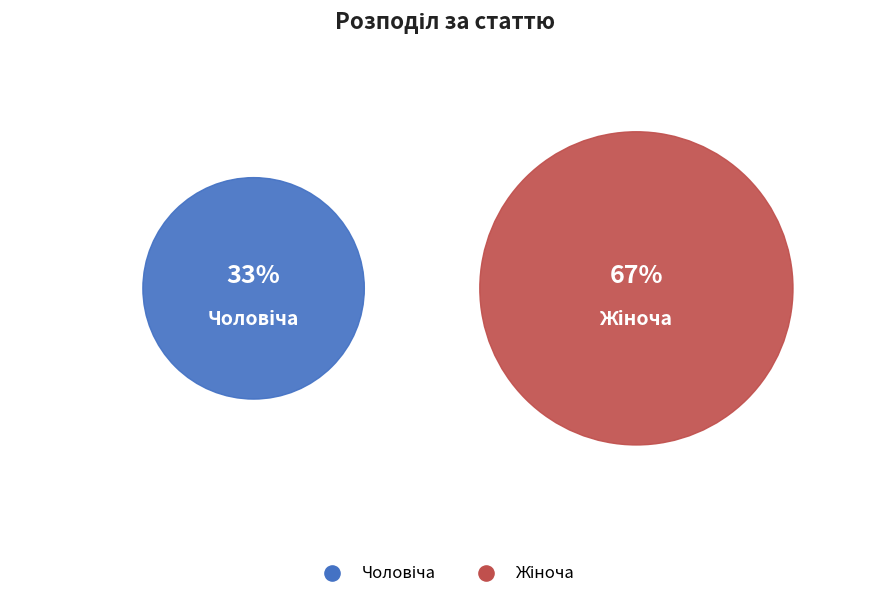

Is the sum of Чоловіча and Жіноча greater than half?

Yes